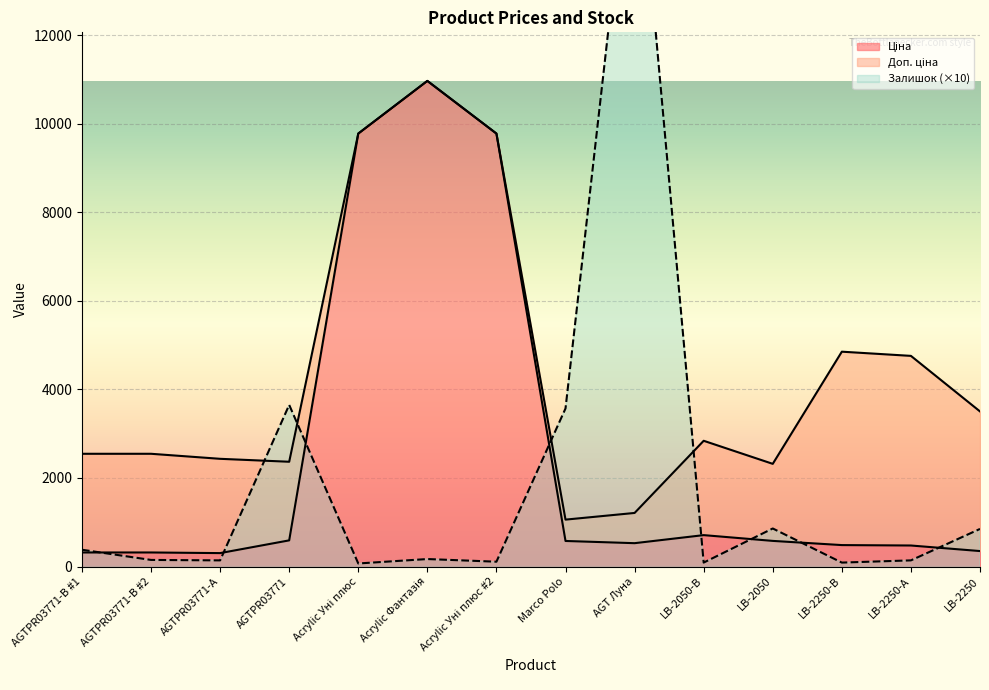

What is the lowest value of the Ціна series?

304.1